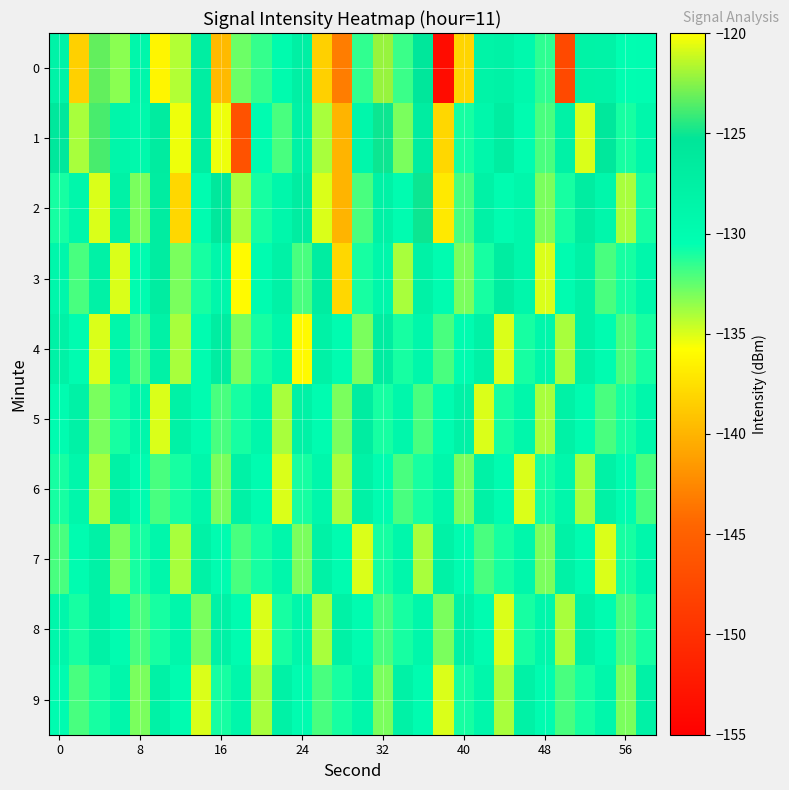

At which category is the sum across all series the highest?

32